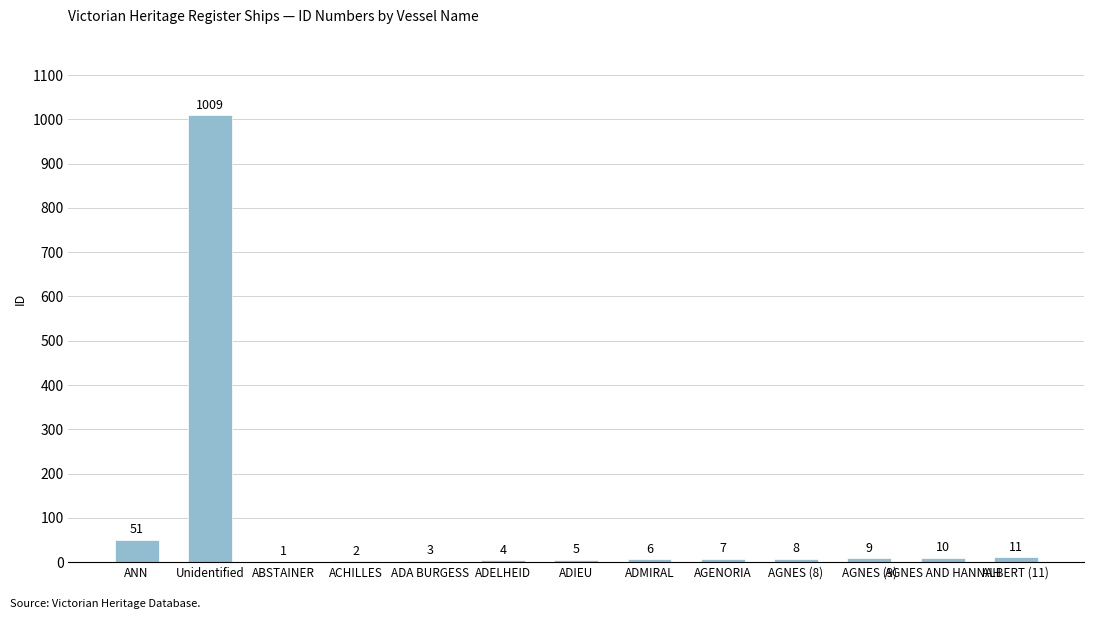

At which label does the data first exceed 7?

ANN